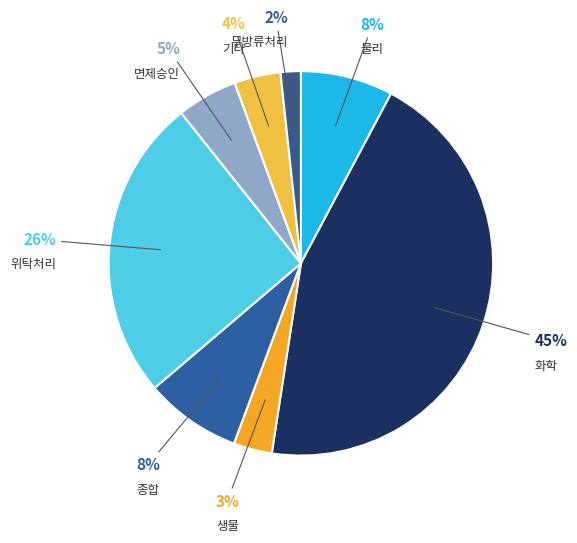

Count the number of slices in the pie.

8